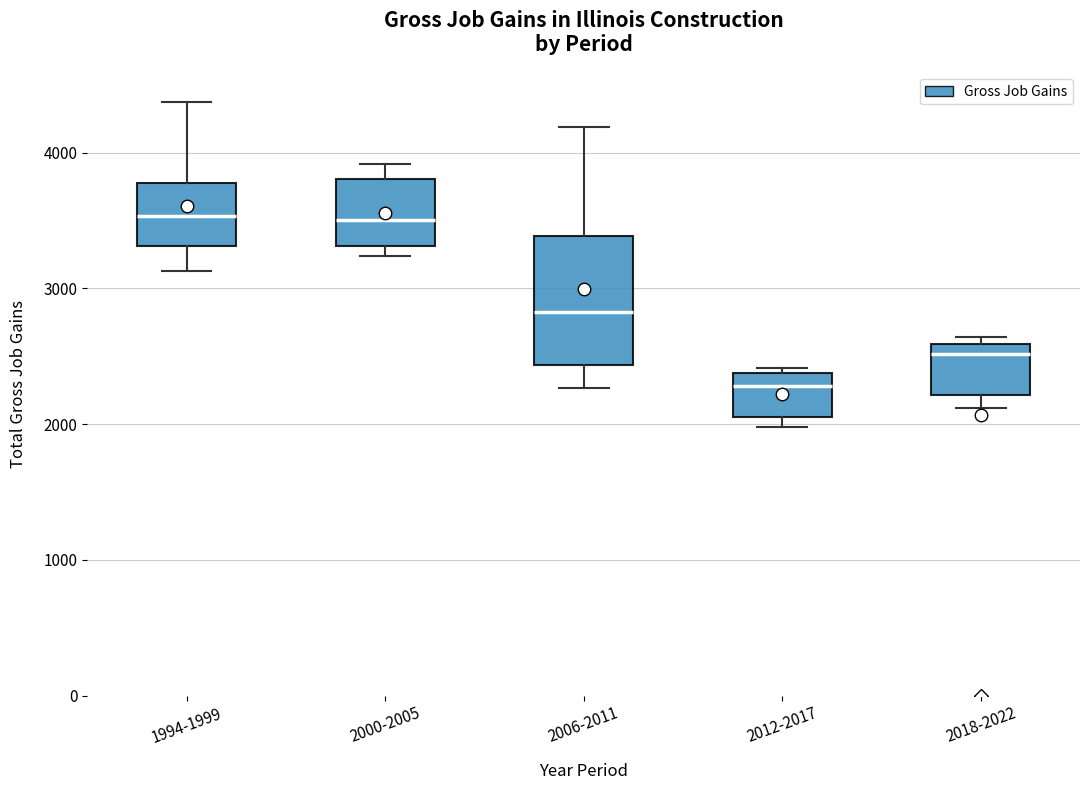

Reading left to right, read every box against the y-axis: the position of its median line, the range the box covers, and the ends of its whiskers. The values are not printed on the chart, so give them approximately, as read against the axis.

1994-1999: median 3500, box 3300 to 3800, whiskers 3100 to 4400
2000-2005: median 3500, box 3300 to 3800, whiskers 3200 to 3900
2006-2011: median 2800, box 2400 to 3400, whiskers 2300 to 4200
2012-2017: median 2300, box 2100 to 2400, whiskers 2000 to 2400 (just above the box's upper edge)
2018-2022: median 2500, box 2200 to 2600, whiskers 2100 to 2600 (just above the box's upper edge)